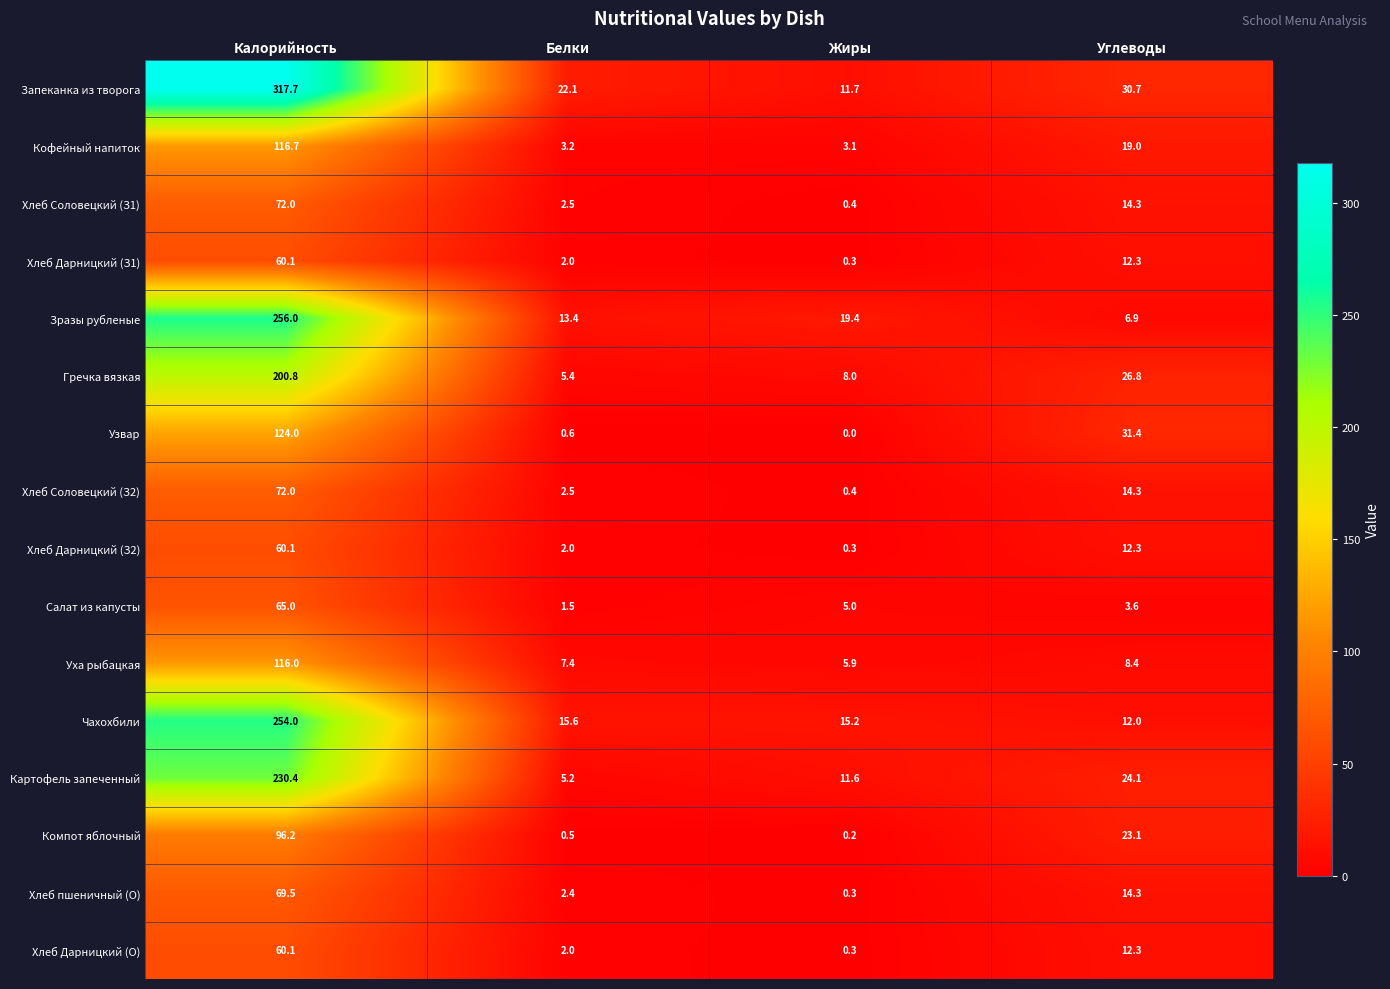

Which category has the lowest value across all series?

Жиры